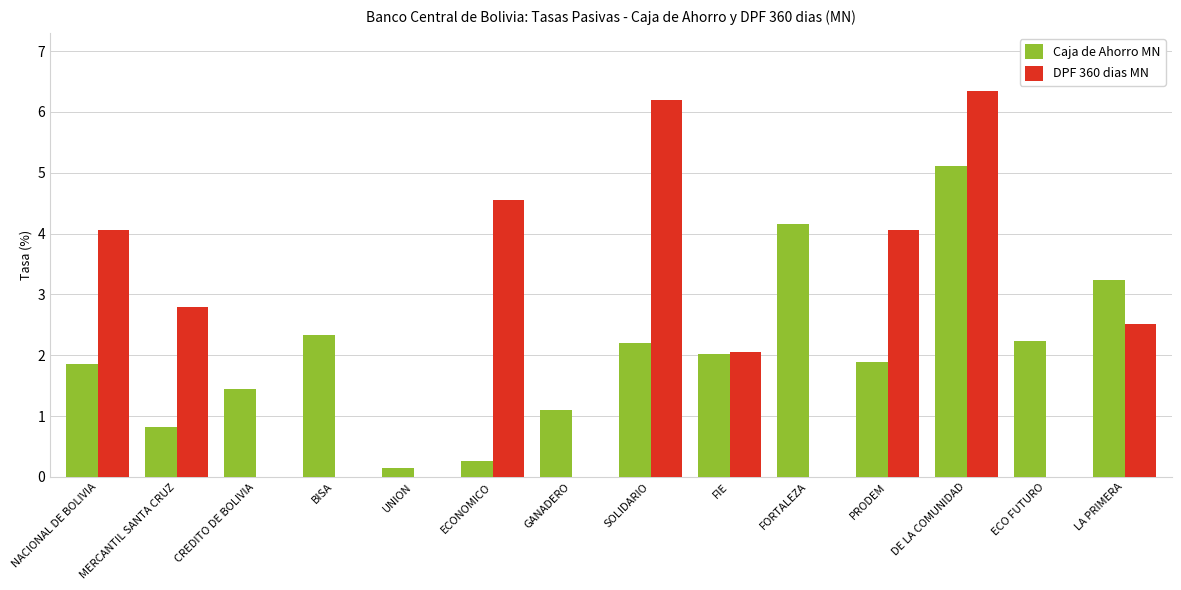

What is the sum of all DPF 360 dias MN values?

32.6